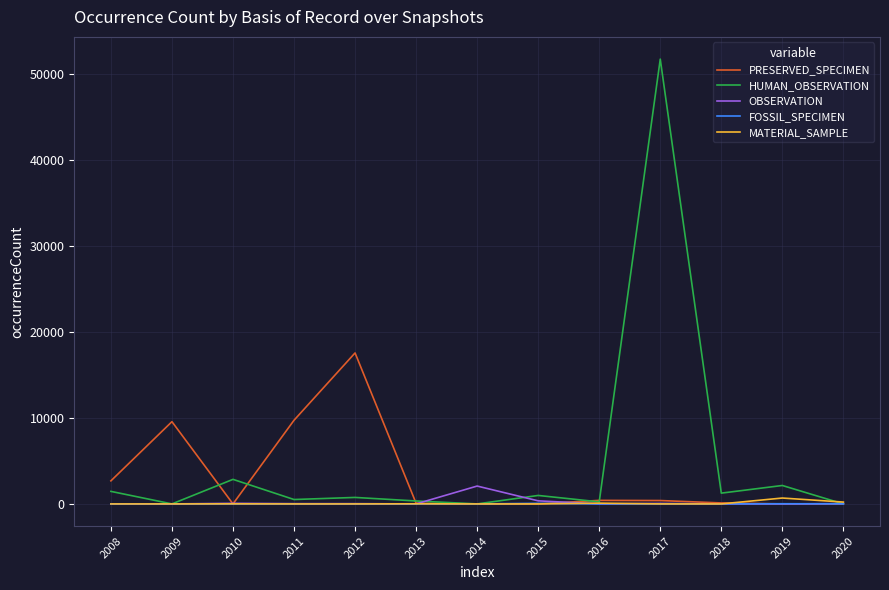

At which label does FOSSIL_SPECIMEN reach its peak?

2015